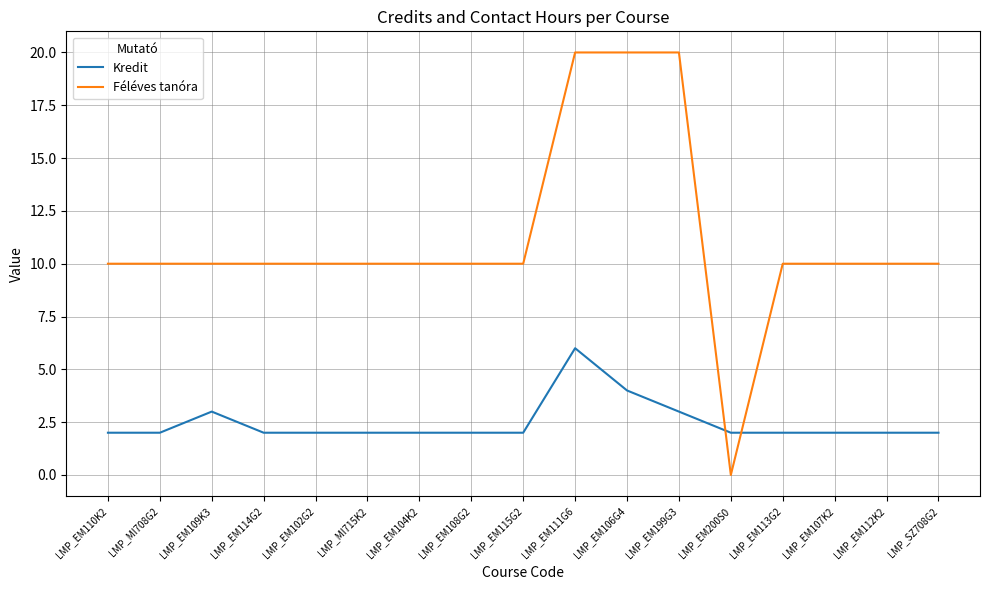

What is the sum of all Féléves tanóra values?

190